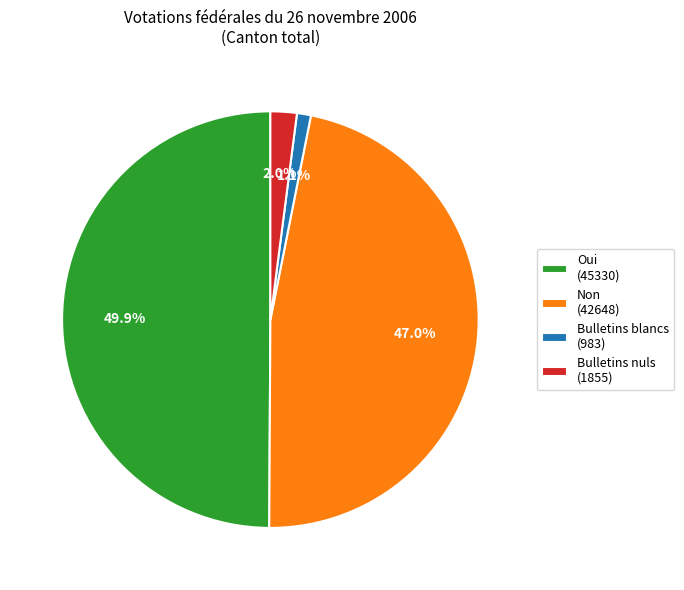

Which slice is the smallest?

Bulletins blancs (983)